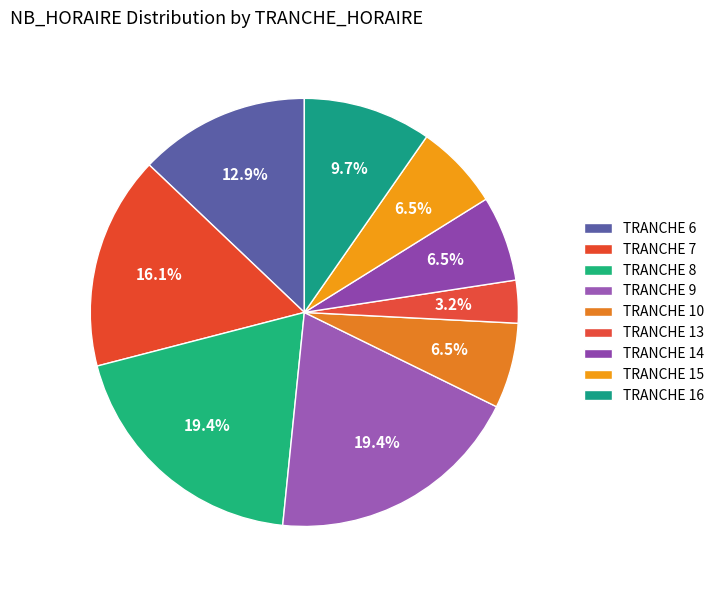

How many slices are in this pie chart?

9